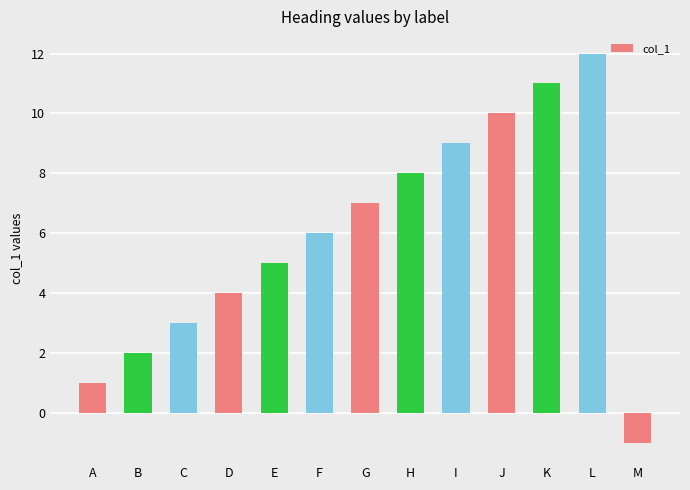

What is the approximate value at J?

10